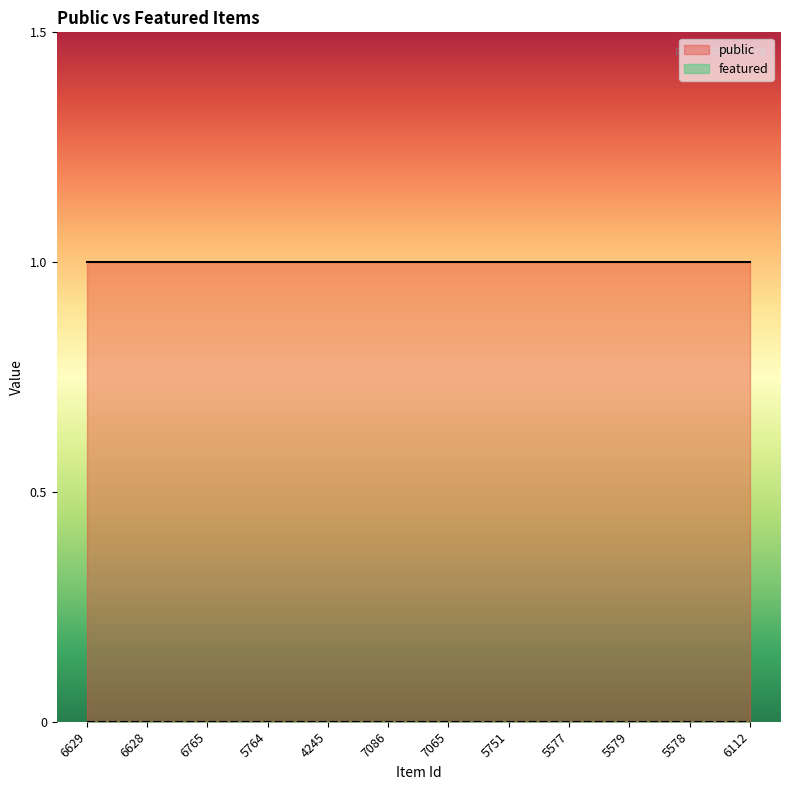

Reading right to left, list all the values displayed in this chart.

public: 6112=1	5578=1	5579=1	5577=1	5751=1	7065=1	7086=1	4245=1	5764=1	6765=1	6628=1	6629=1
featured: 6112=0	5578=0	5579=0	5577=0	5751=0	7065=0	7086=0	4245=0	5764=0	6765=0	6628=0	6629=0